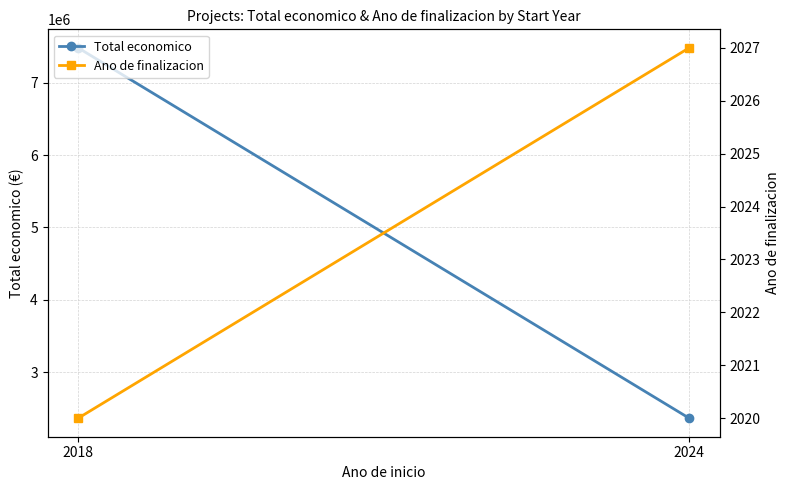

Is this an area chart (filled region under the line)?

No